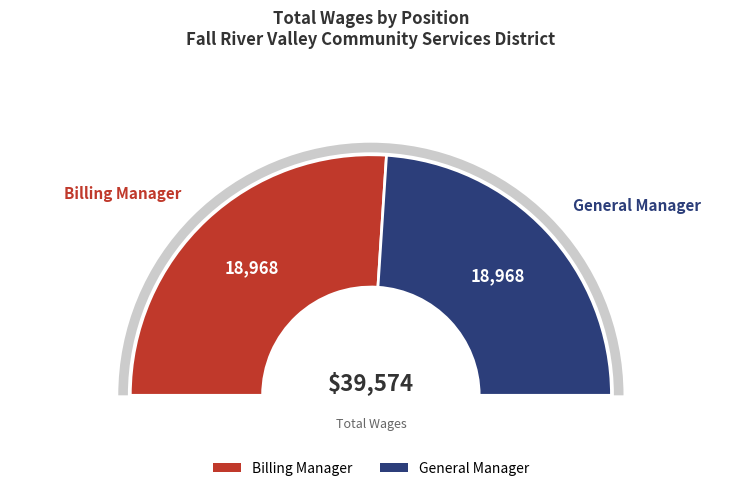

Rank the categories by value from highest to lowest.

Billing Manager, General Manager